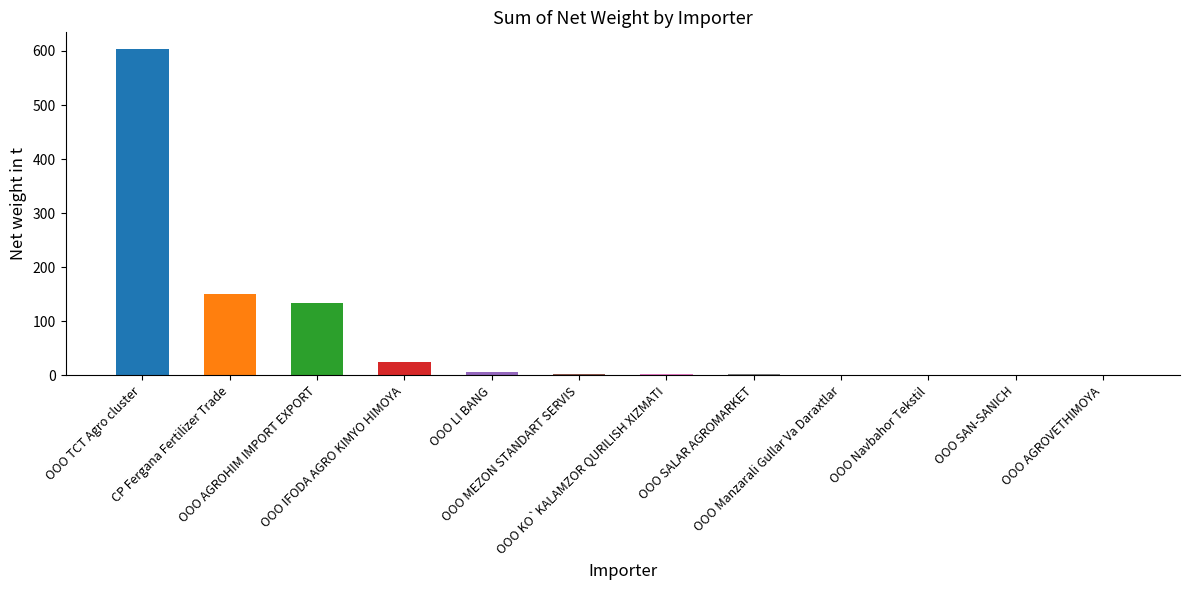

What is the sum of all values?

925.1